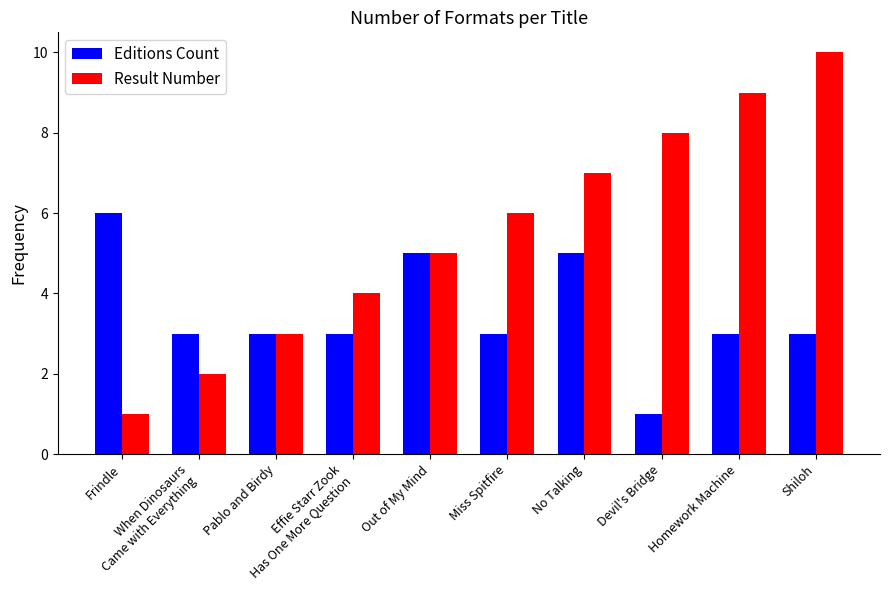

What is the total value across all series at Effie Starr Zook
Has One More Question?

7